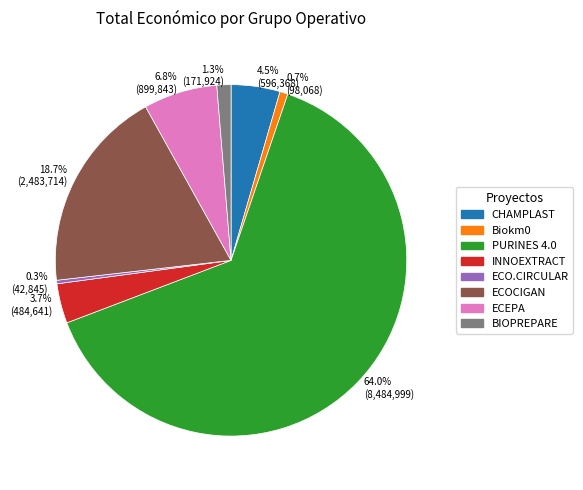

What is the total percentage of 4.5% (596,368) and 0.3% (42,845)?

4.8%